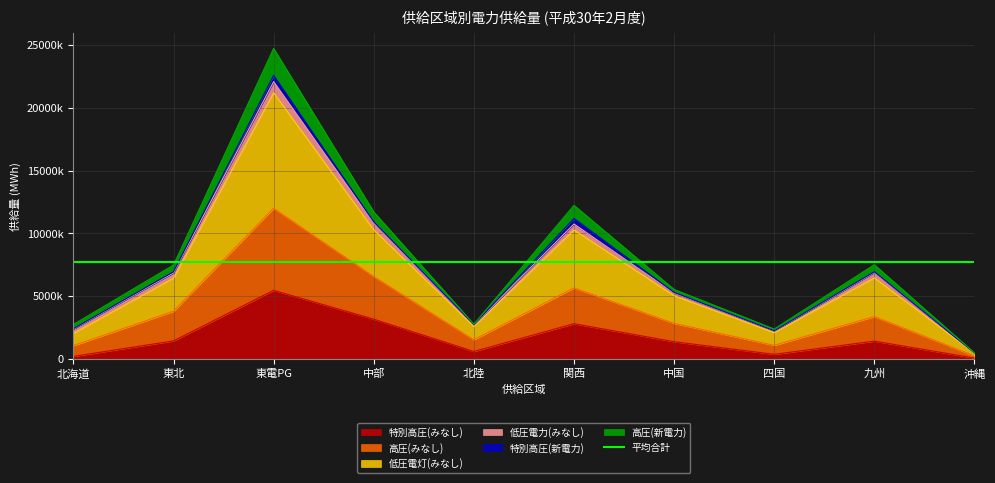

What is the spread (max minus min) of values at 沖縄?

414560.0